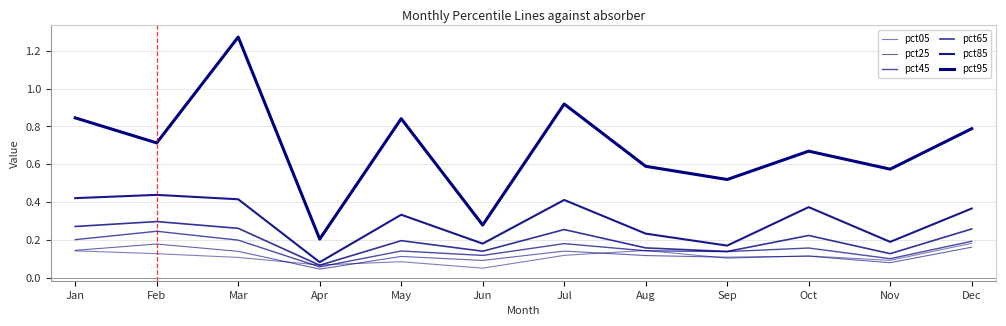

Does the chart have visible grid lines?

Yes